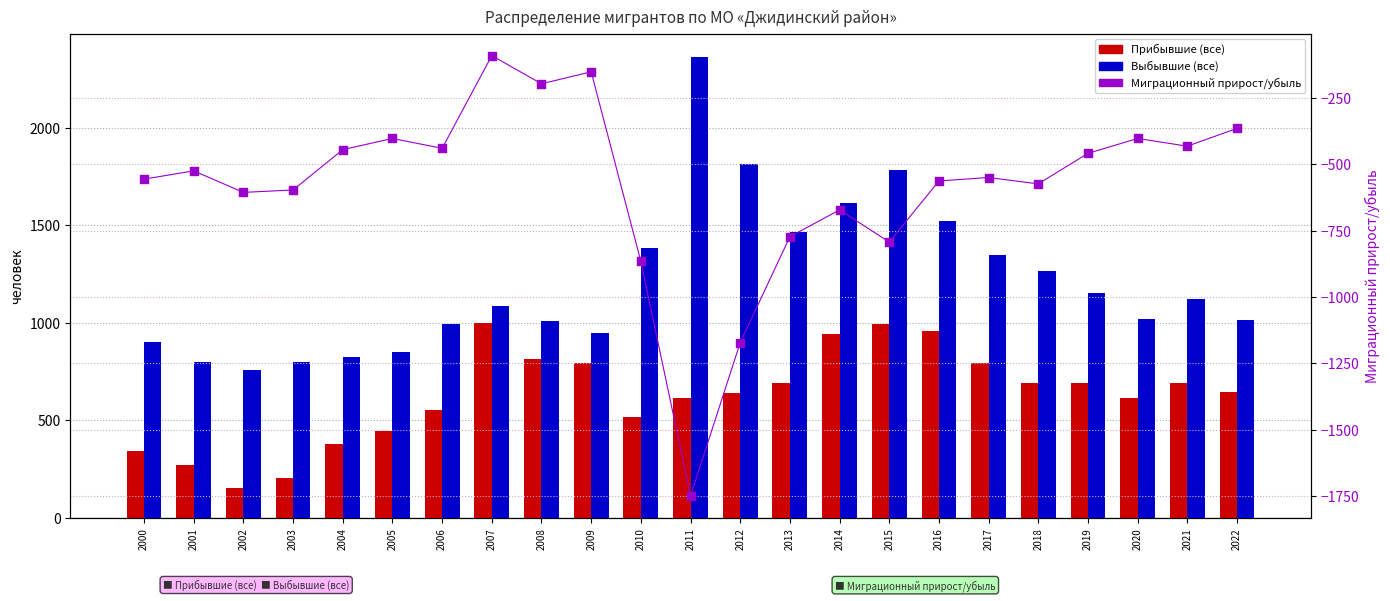

Which series contains the lowest Y value?

Миграционный прирост/убыль